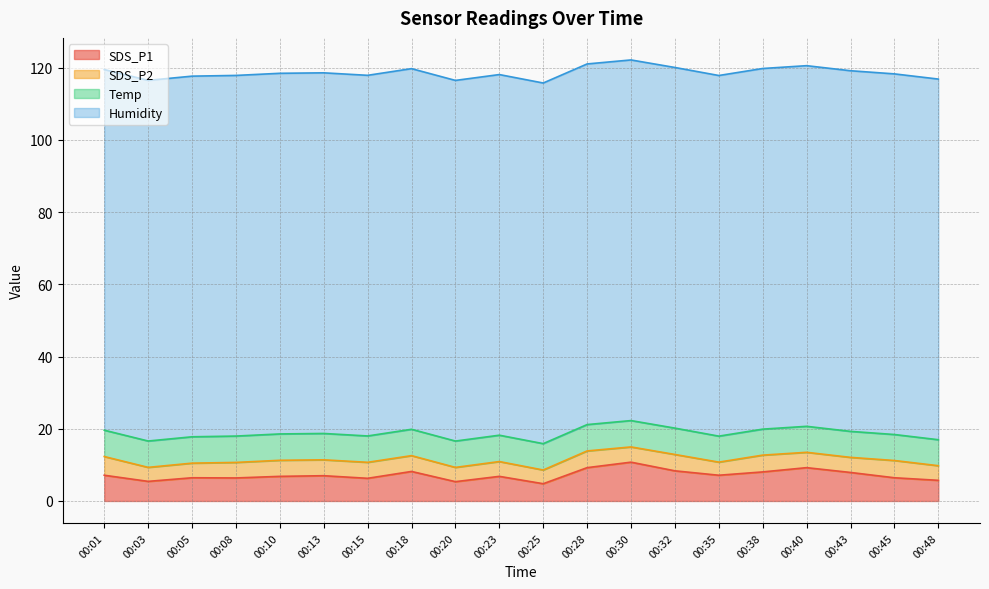

At which label does Temp reach its minimum?

00:35